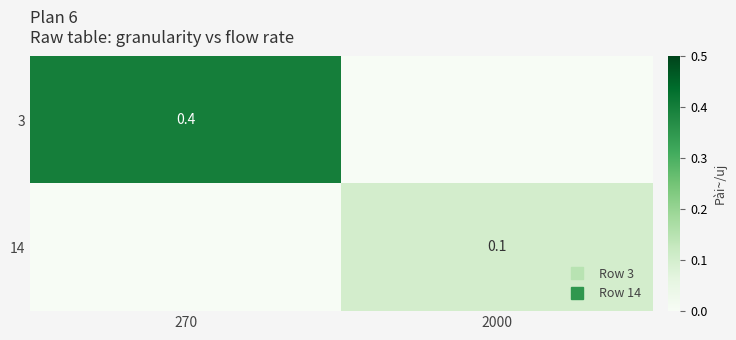

What is the difference between the 14 values at 270 and 2000?

0.1